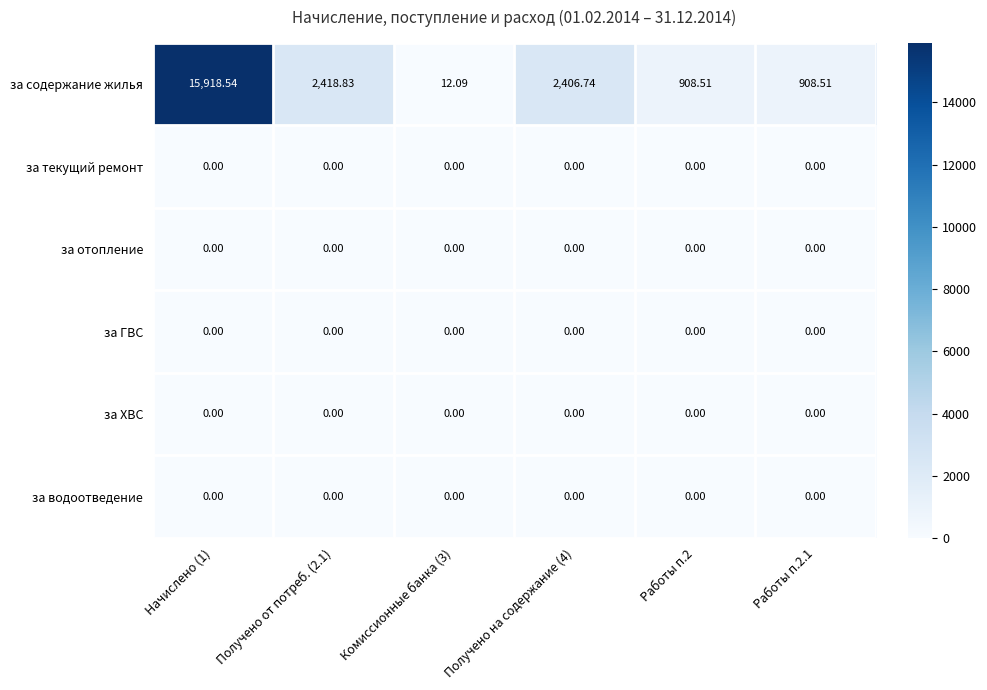

Which series has the largest total across all categories?

за содержание жилья